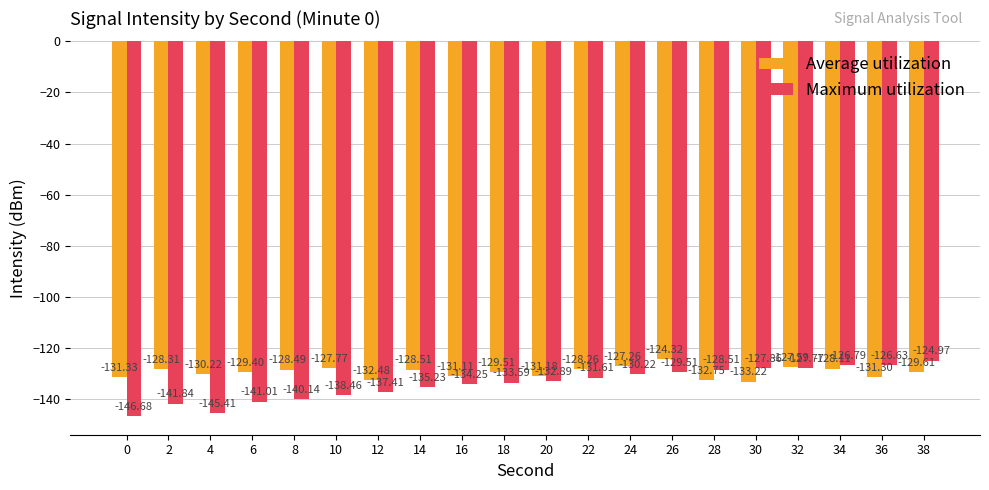

What is the sum of all Average utilization values?

-2590.7